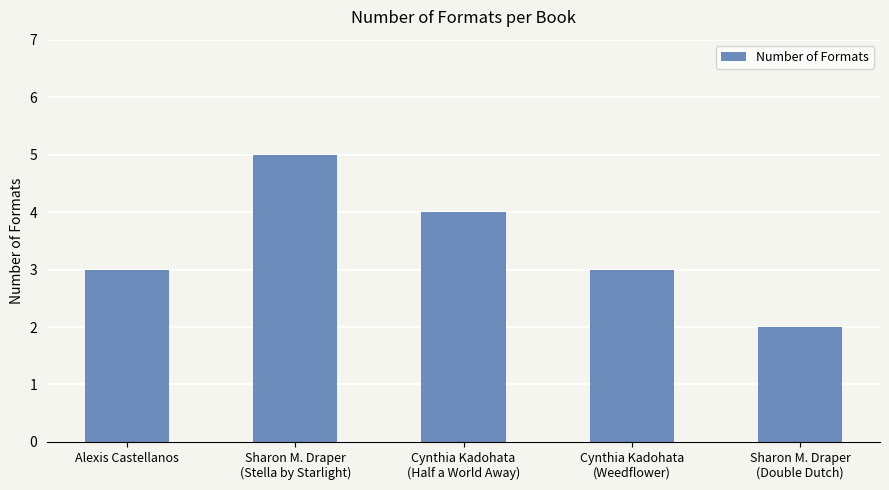

What is the smallest value displayed?

2